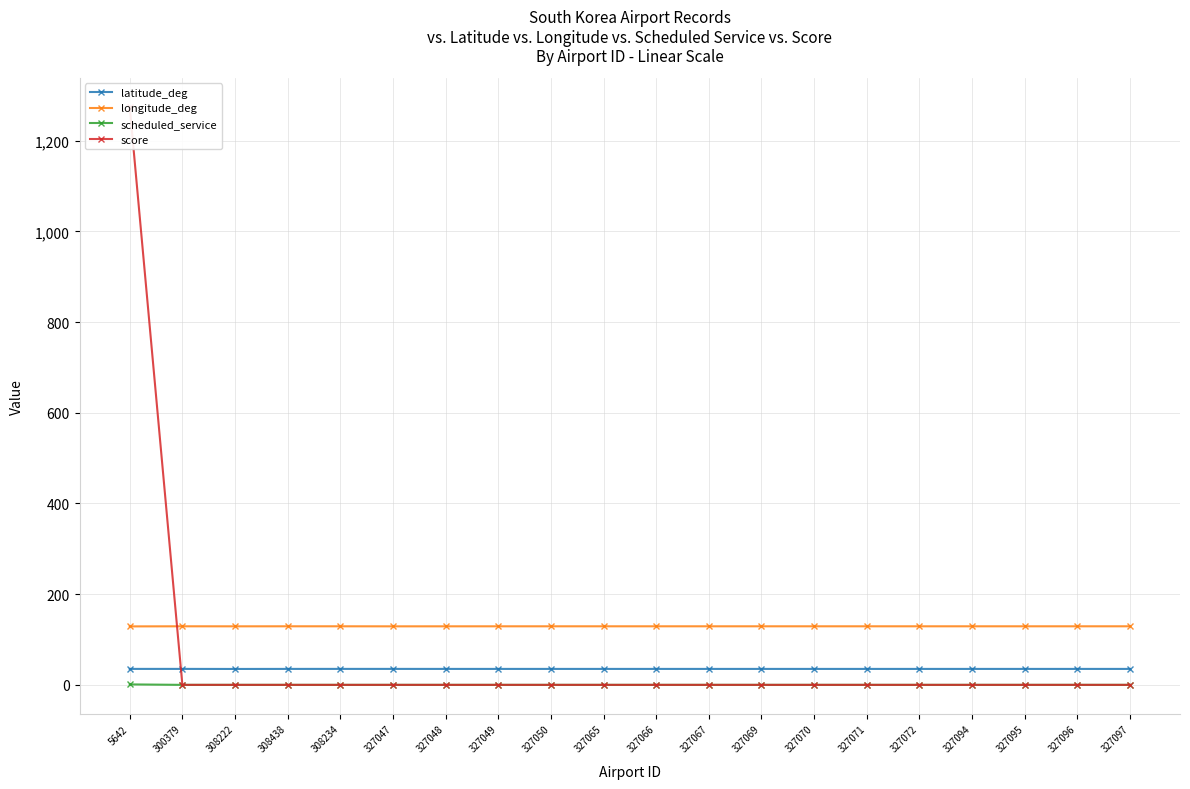

At which category is the sum across all series the highest?

5642